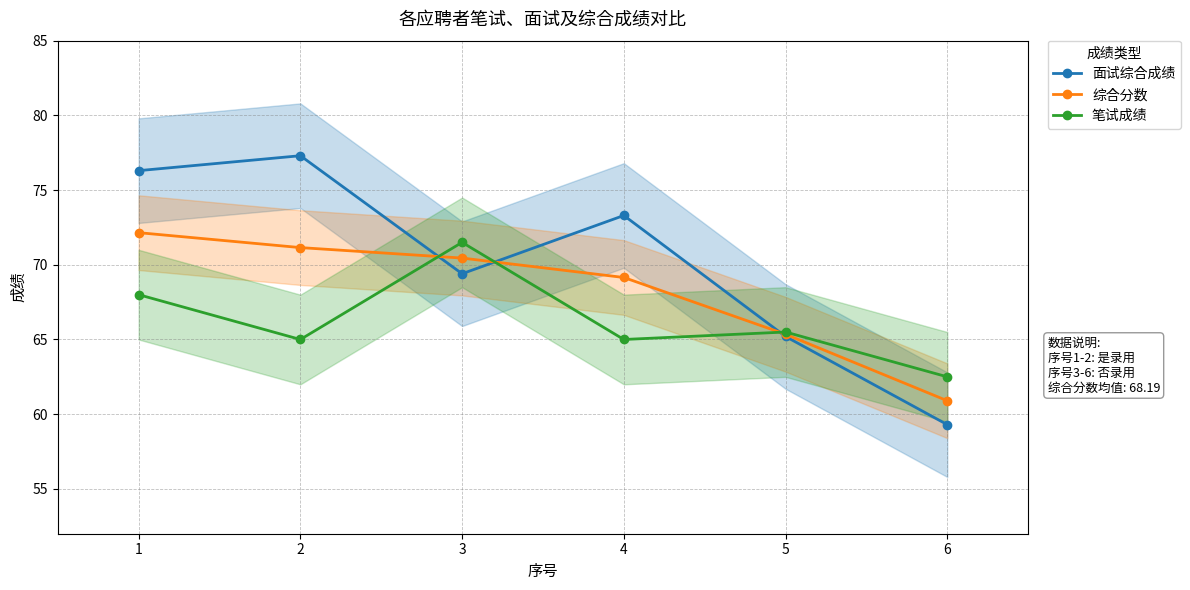

At 5, list the series in order from largest to smallest.

笔试成绩, 综合分数, 面试综合成绩